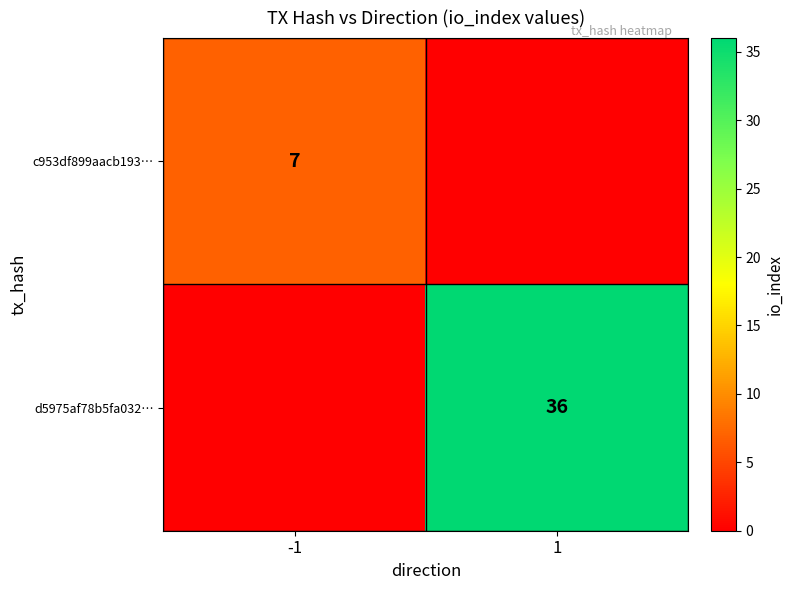

The d5975af78b5fa032… series shows 36 at 1. True or false?

True